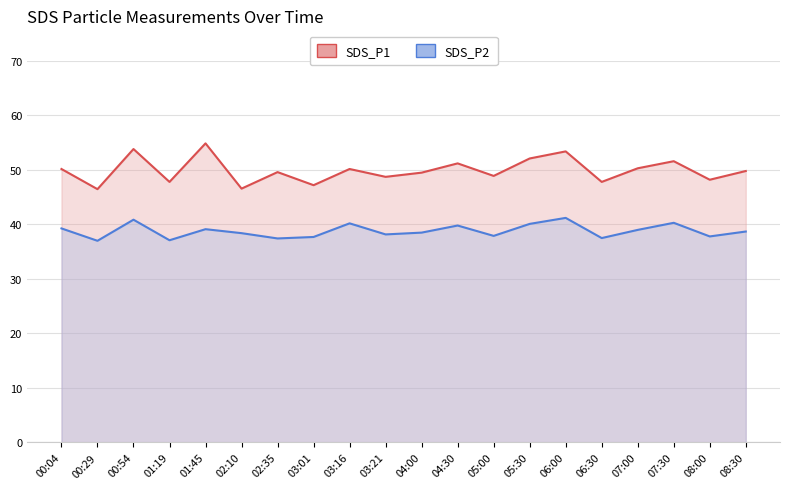

At which category does SDS_P1 reach its first local valley?

00:29